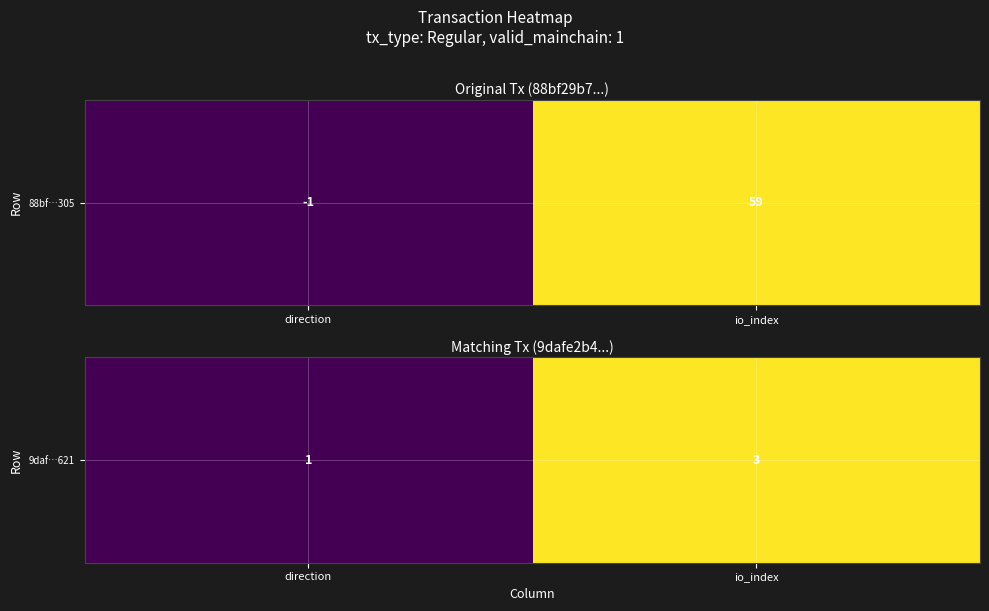

What is the sum of all values?

4